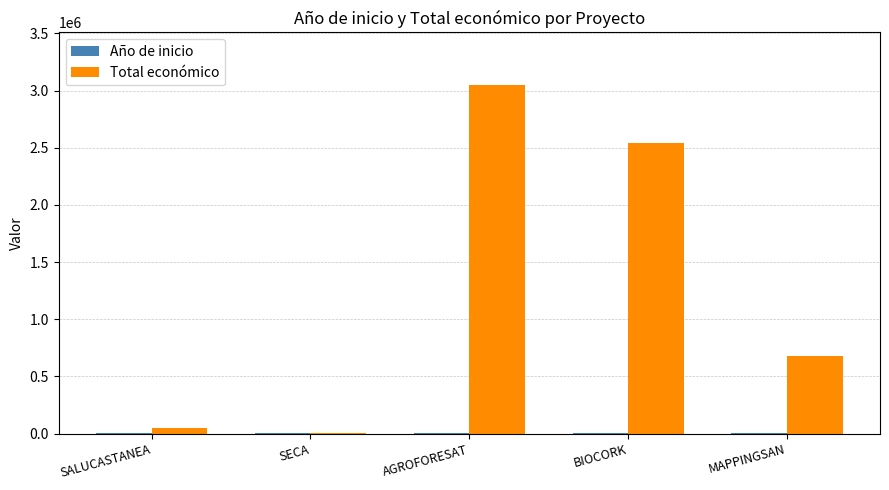

What is the sum of all Total económico values?

6333281